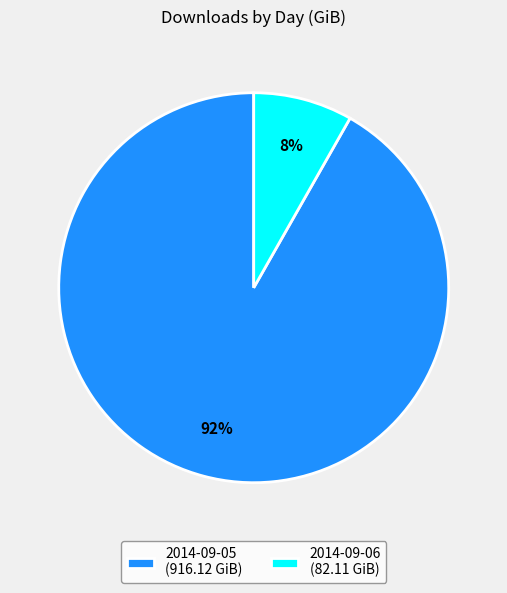

To the nearest percent, what is the average slice percentage?

50%